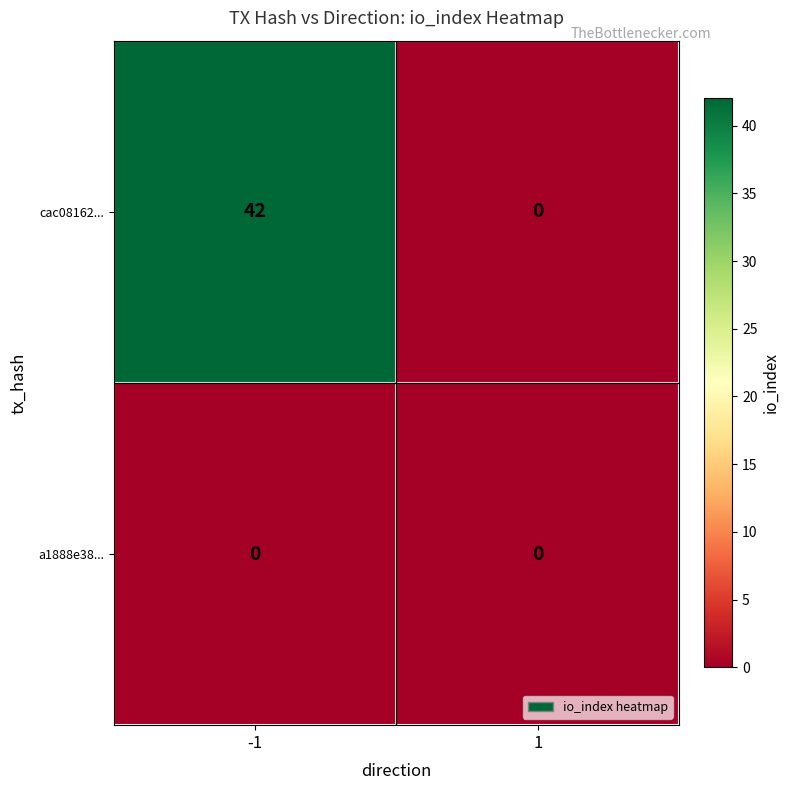

Reading left to right, list all the values displayed in this chart.

cac08162...: 42	0
a1888e38...: 0	0